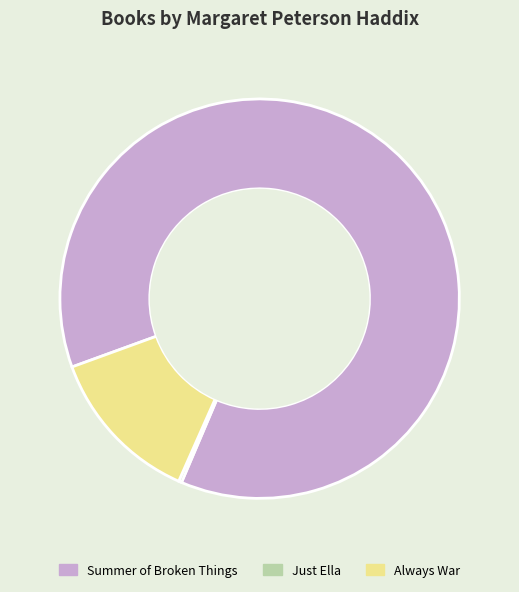

Which category has the biggest portion of the pie?

Summer of Broken Things